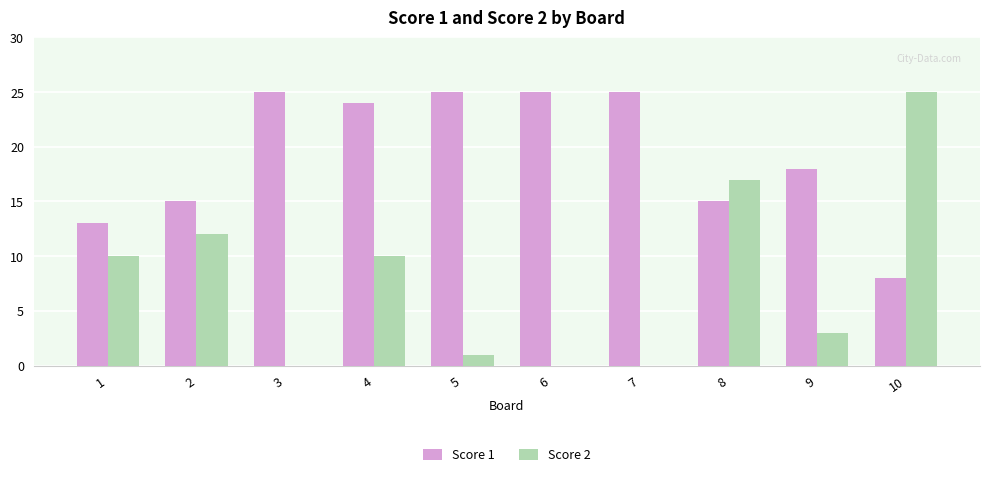

Reading left to right, what are all the values shown in this chart?

Score 1: 13	15	25	24	25	25	25	15	18	8
Score 2: 10	12	0	10	1	0	0	17	3	25